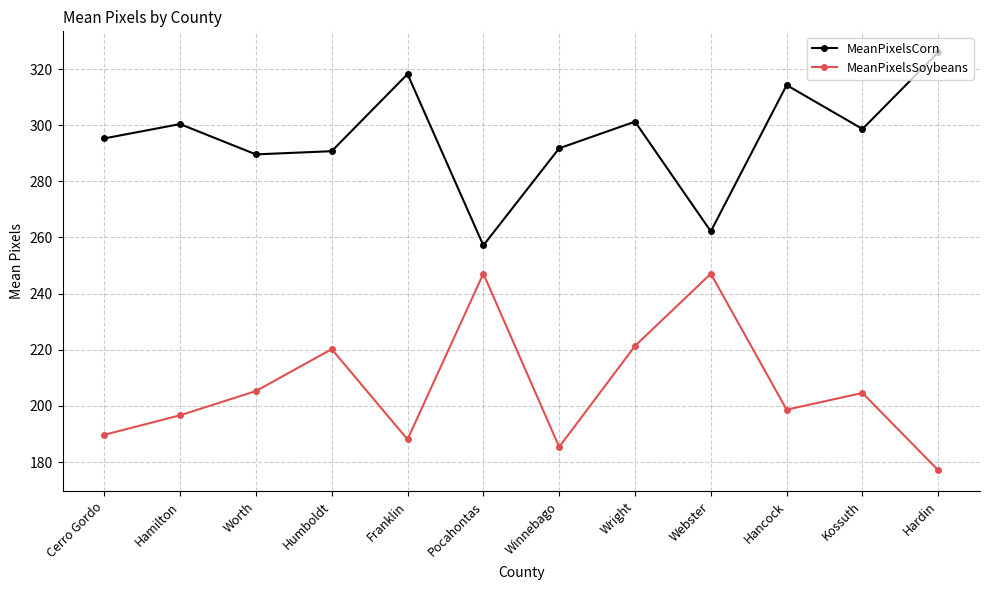

What is the smallest value displayed?

177.1